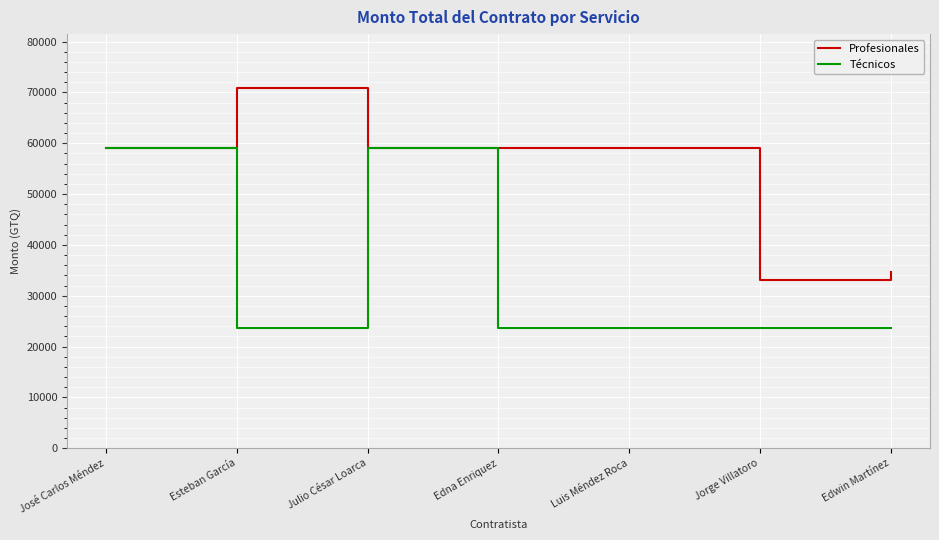

What is the difference between the Técnicos values at Edna Enriquez and Julio César Loarca?

35419.4